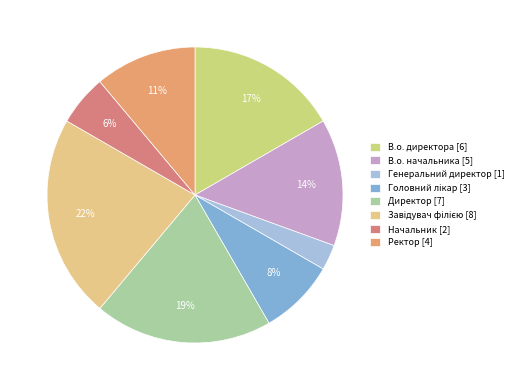

To the nearest percent, what percentage of the pie is Директор?

19%